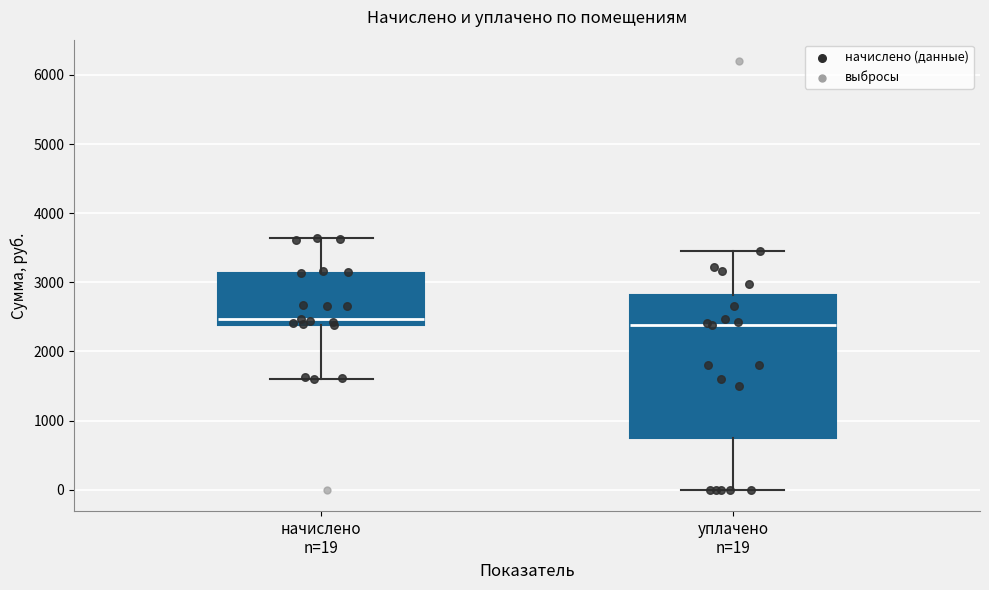

Where is the upper edge of the box for уплачено n=19 on the y-axis? The values are not printed on the chart, so give them approximately, as read against the axis.

2800